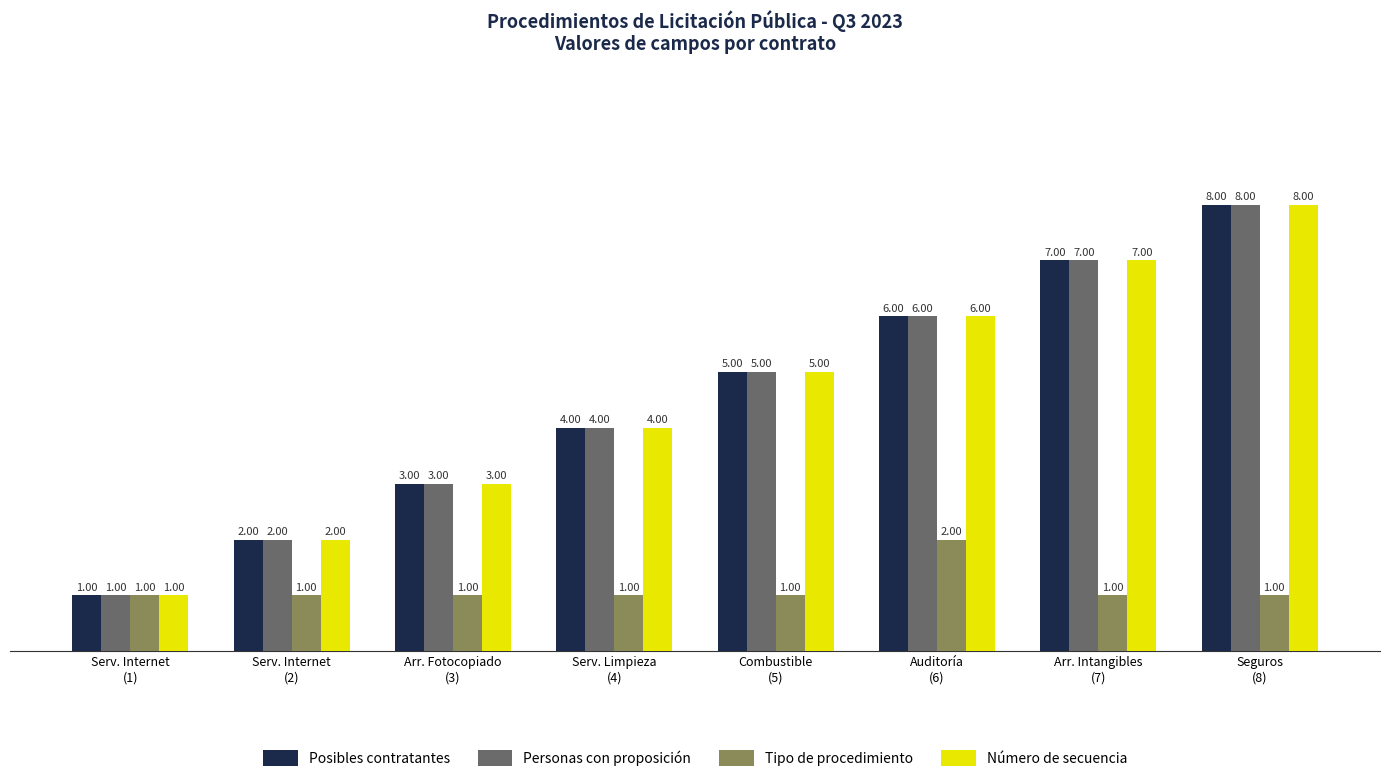

What is the minimum value shown in the chart?

1